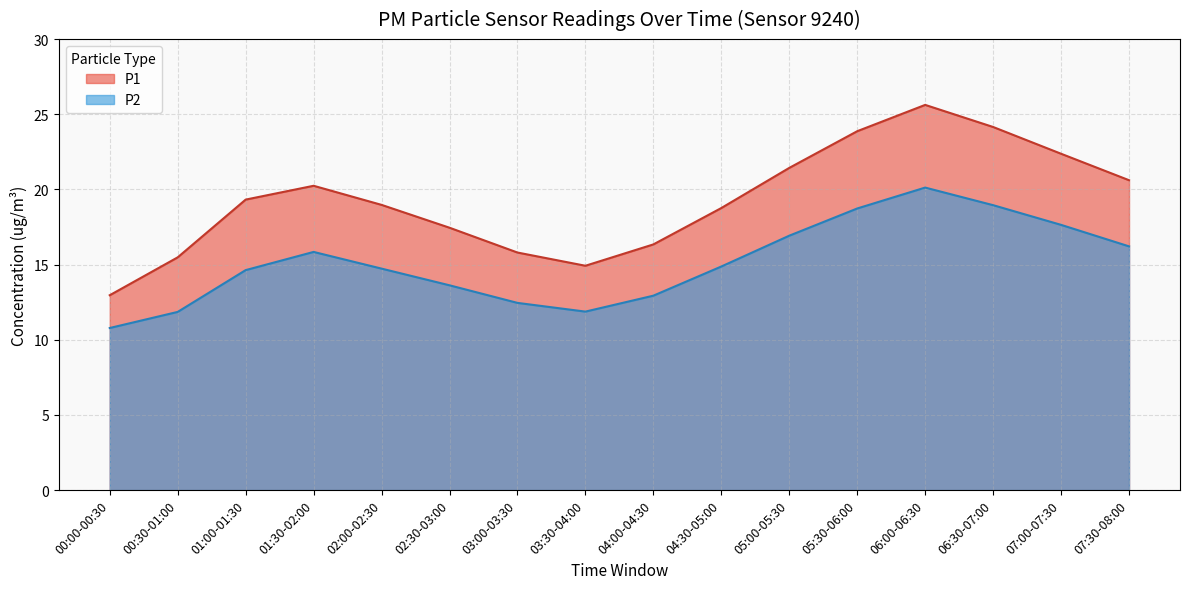

True or false: P2 and P1 cross at least once.

False